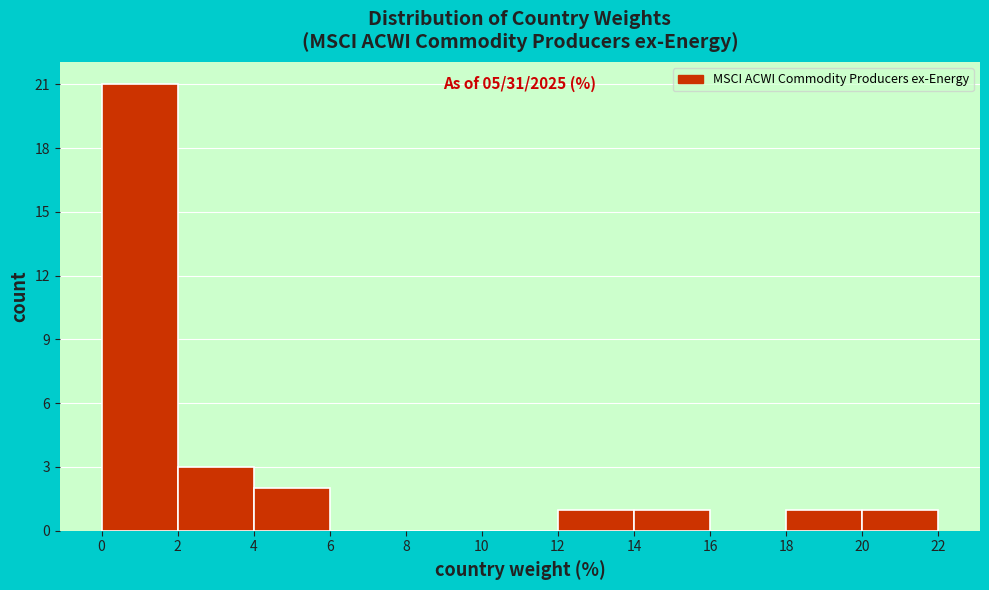

Over which range of the x-axis is the bar tallest?

0 to 2